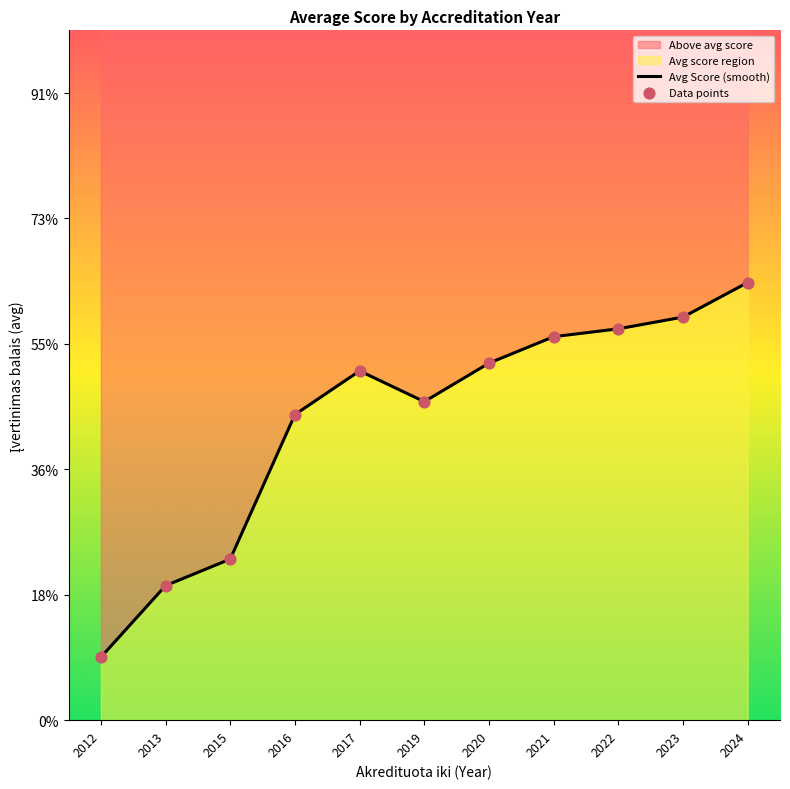

At which category is the sum across all series the highest?

2024